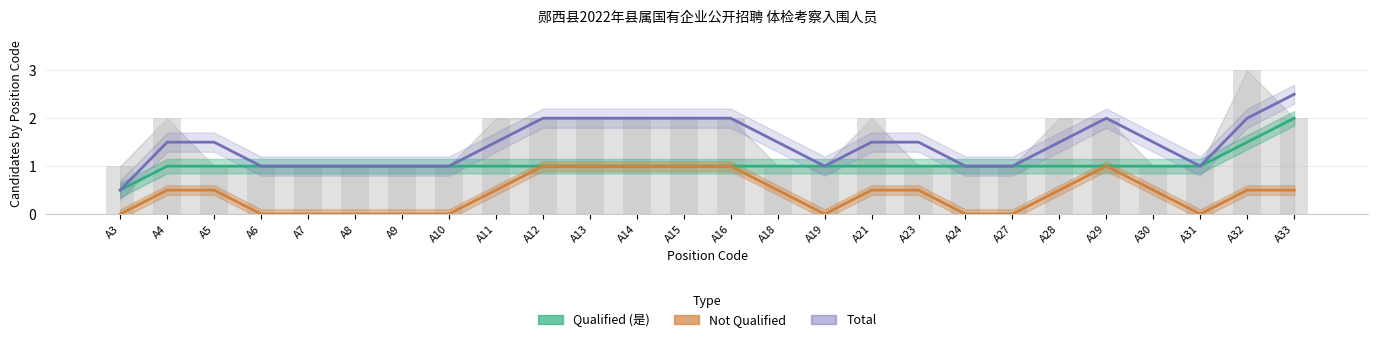

Rank the series by their maximum value, from lowest to highest.

Not Qualified, Qualified (是), Total (per position)